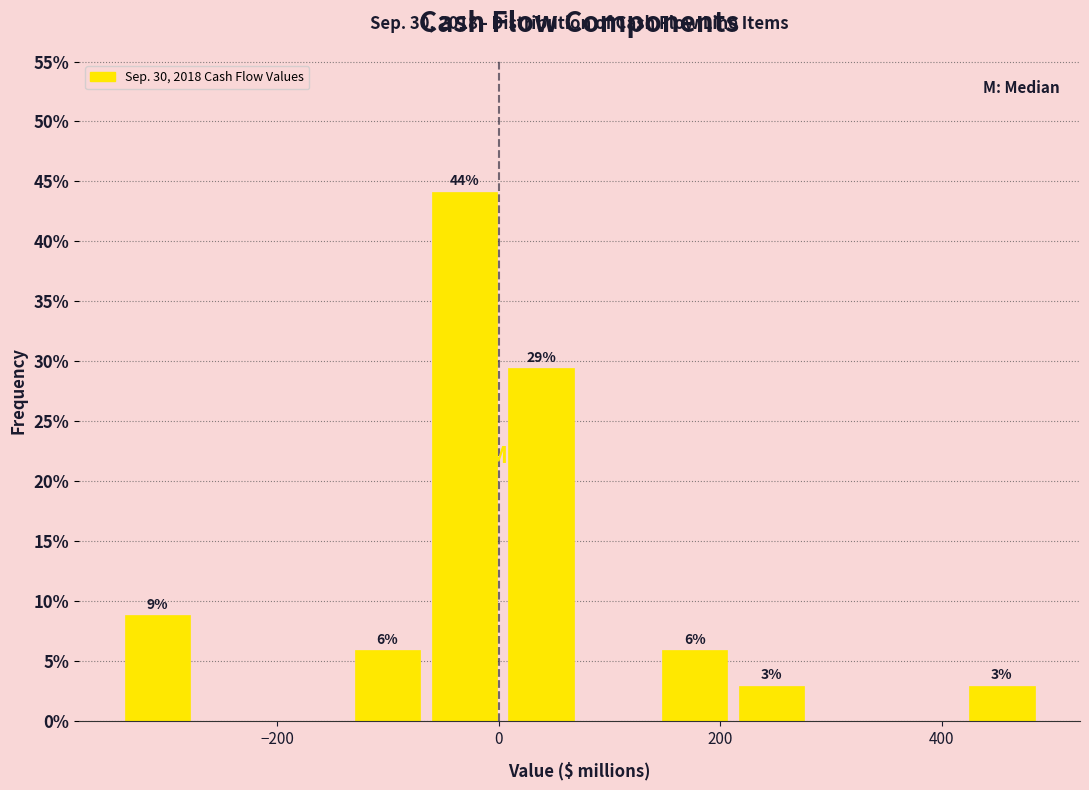

Read against the x-axis, roughly where is the centre of the tallest bar?

-40